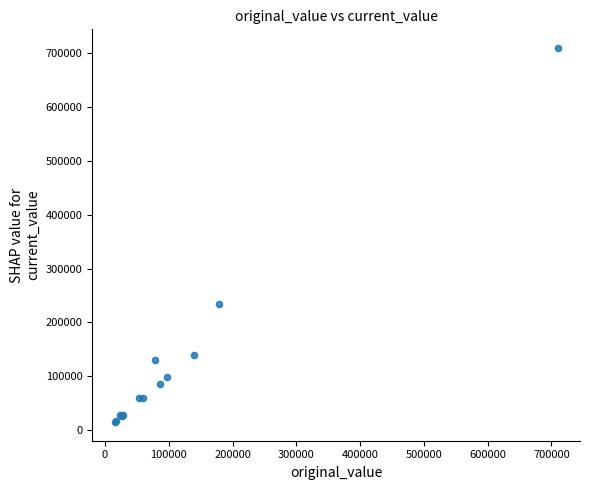

What Y value in the scatter plot is closest to 362500?

234674.0